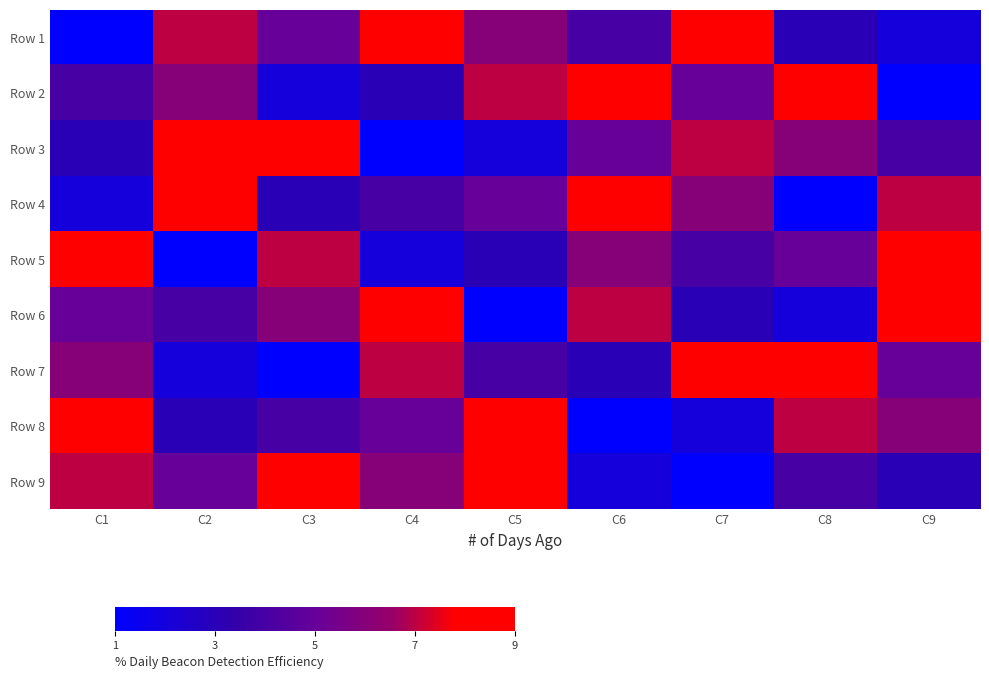

Reading left to right, extract all data points from this chart.

Row 1: C1=1	C2=7	C3=5	C4=9	C5=6	C6=4	C7=8	C8=3	C9=2
Row 2: C1=4	C2=6	C3=2	C4=3	C5=7	C6=8	C7=5	C8=9	C9=1
Row 3: C1=3	C2=9	C3=8	C4=1	C5=2	C6=5	C7=7	C8=6	C9=4
Row 4: C1=2	C2=8	C3=3	C4=4	C5=5	C6=9	C7=6	C8=1	C9=7
Row 5: C1=9	C2=1	C3=7	C4=2	C5=3	C6=6	C7=4	C8=5	C9=8
Row 6: C1=5	C2=4	C3=6	C4=8	C5=1	C6=7	C7=3	C8=2	C9=9
Row 7: C1=6	C2=2	C3=1	C4=7	C5=4	C6=3	C7=9	C8=8	C9=5
Row 8: C1=8	C2=3	C3=4	C4=5	C5=9	C6=1	C7=2	C8=7	C9=6
Row 9: C1=7	C2=5	C3=9	C4=6	C5=8	C6=2	C7=1	C8=4	C9=3